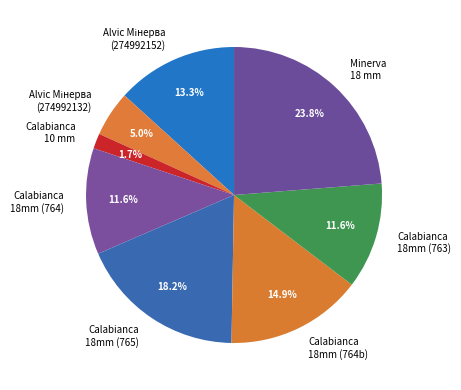

Is there a majority slice in this chart?

No